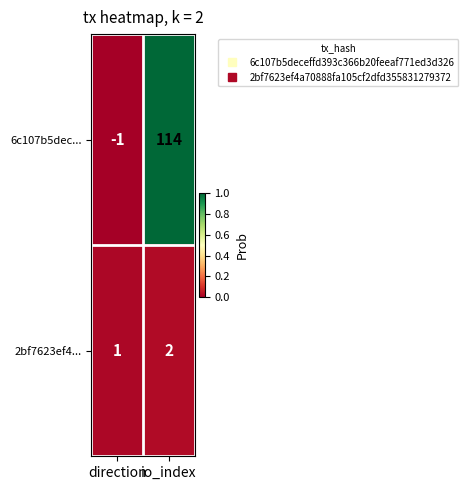

How many distinct data groups are displayed?

2